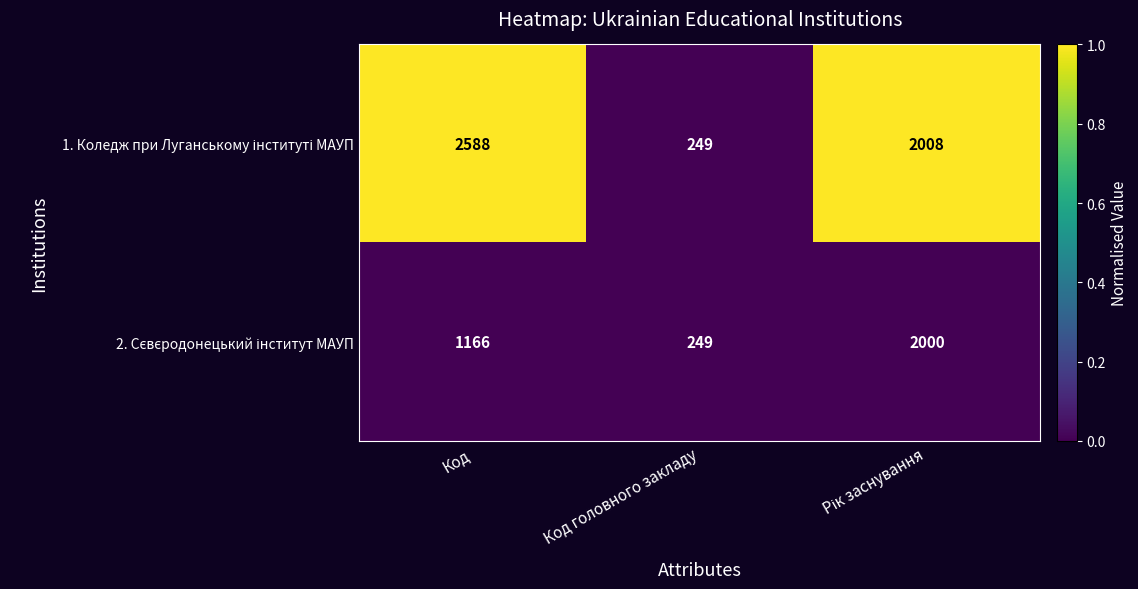

What is the total value across all series at Код?

3754